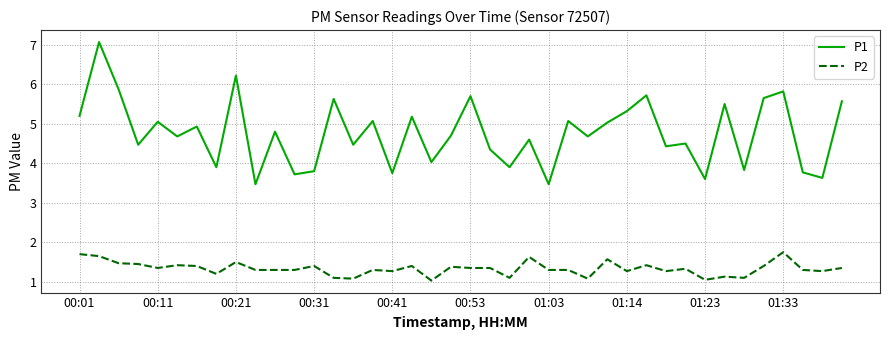

Which series has the widest spread of values?

P1